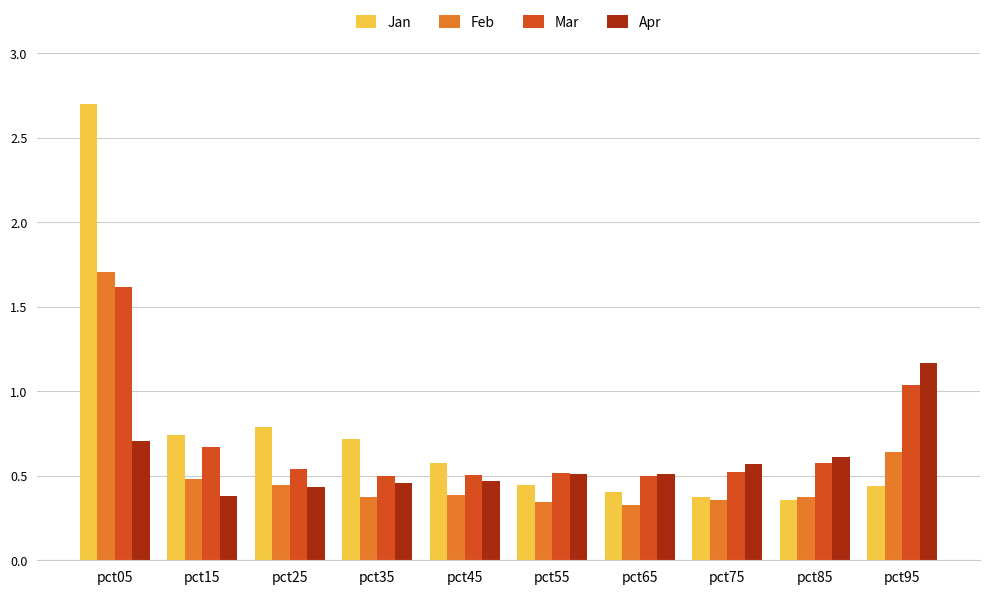

Count the number of data series in this chart.

4